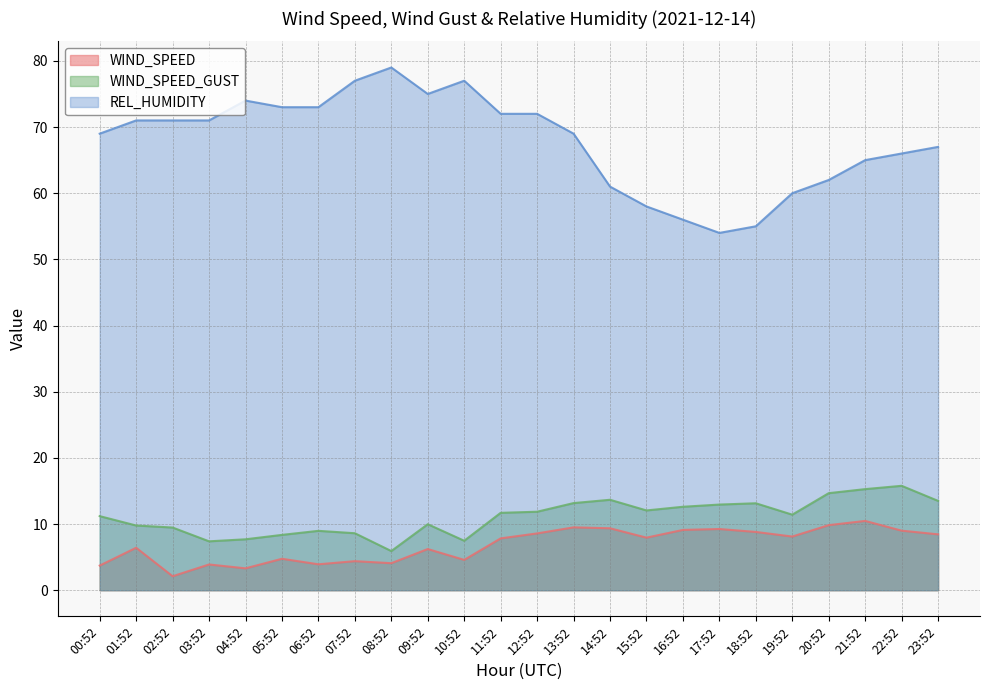

Between 03:52 and 20:52, which series saw the biggest shift?

REL_HUMIDITY